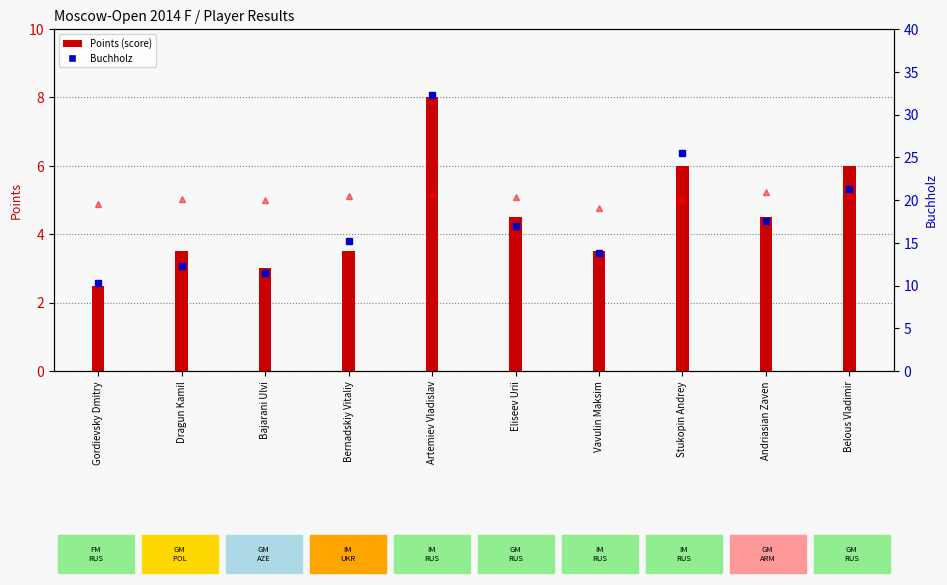

The value of Rating/500 at Gordievsky Dmitry is 4.9. True or false?

True